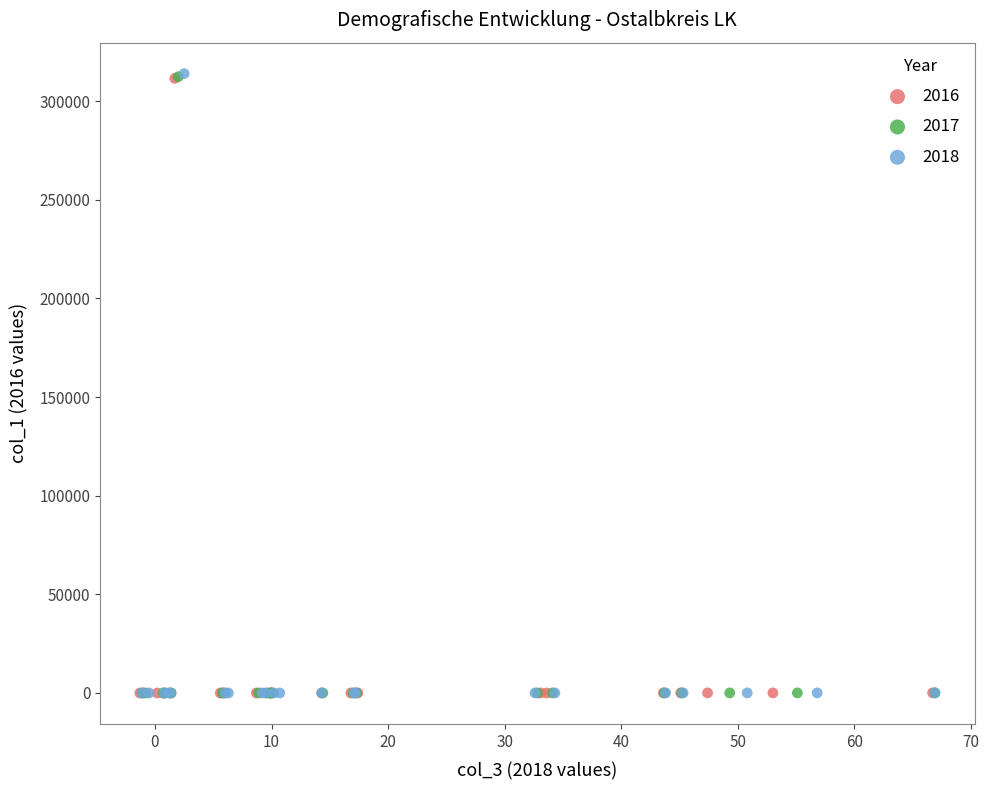

Which series has the widest spread of Y values?

2018